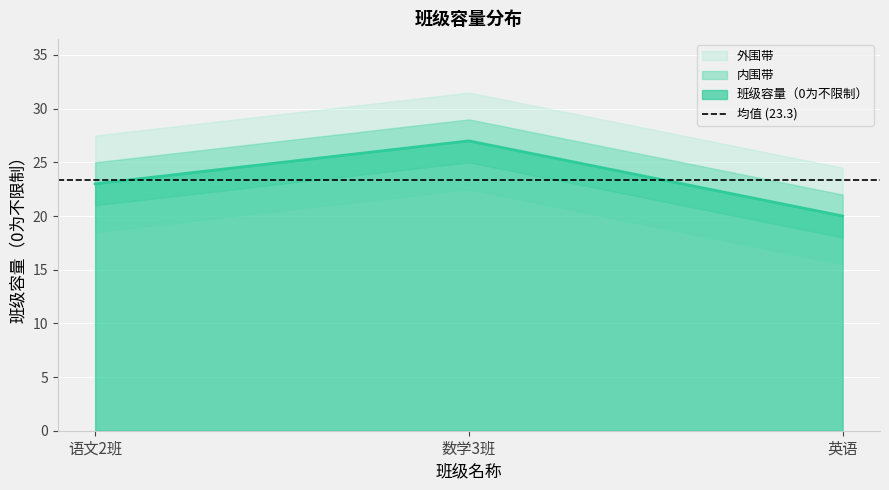

The chart shows a value of 12 at 语文2班. True or false?

False